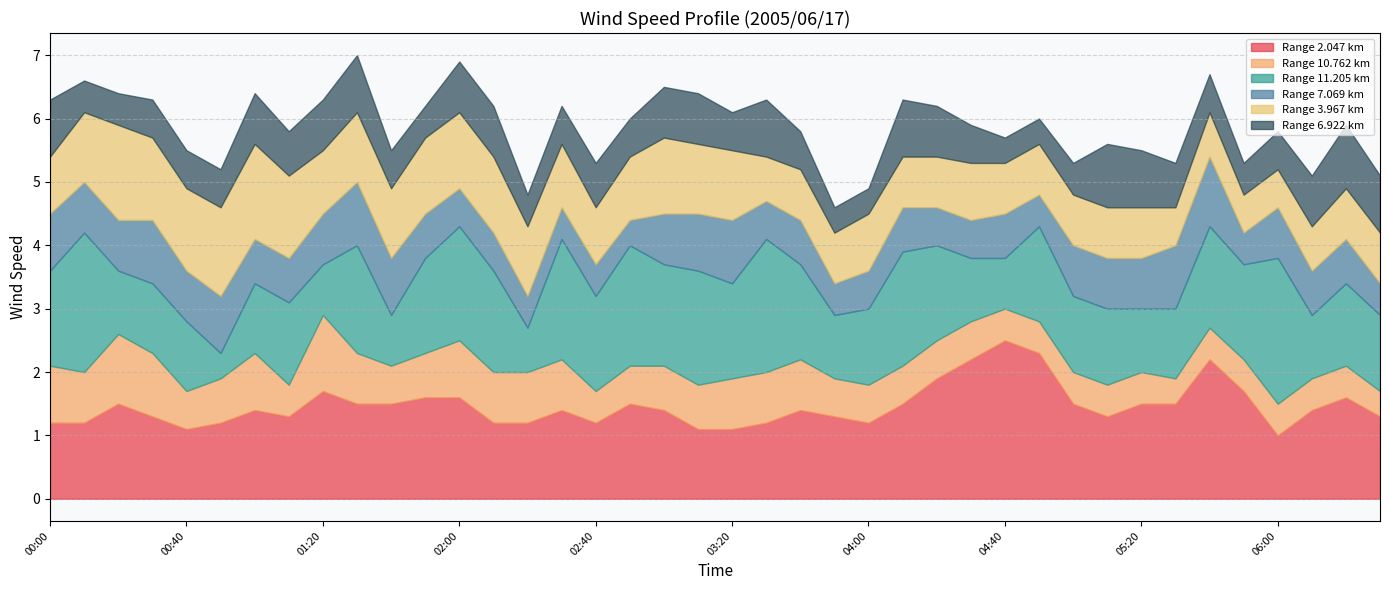

What is the difference between the maximum and minimum values in the 10.762 series?

0.8